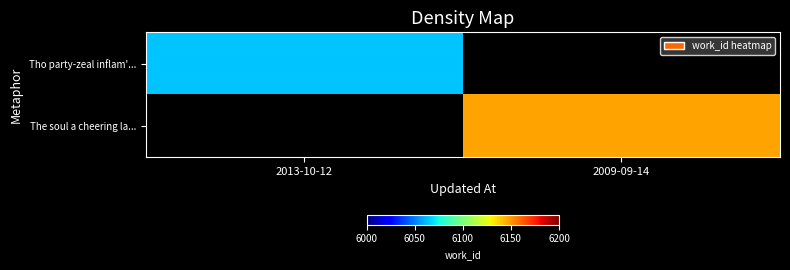

What is the greatest value displayed?

6147.0